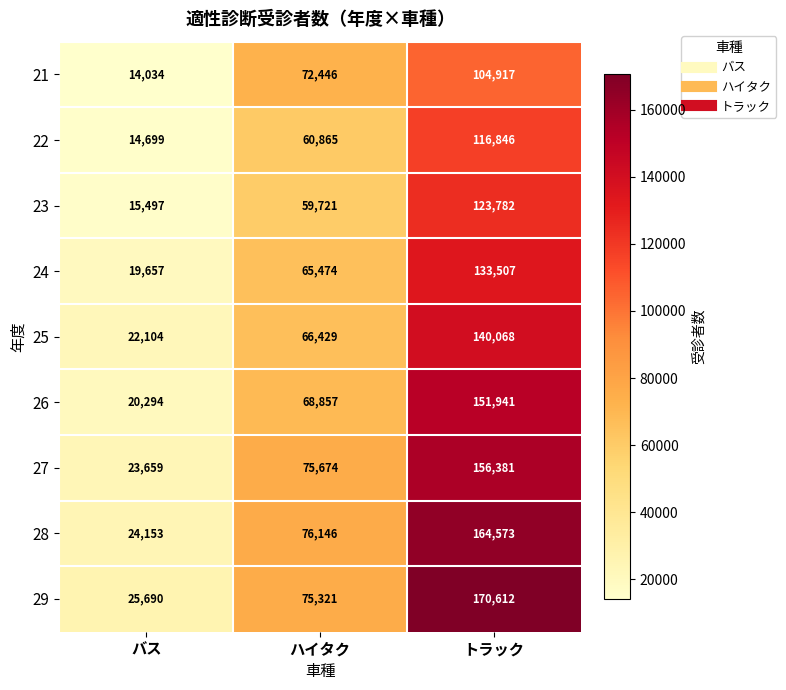

What value does the 23 series have at バス, to the nearest 100?

15500